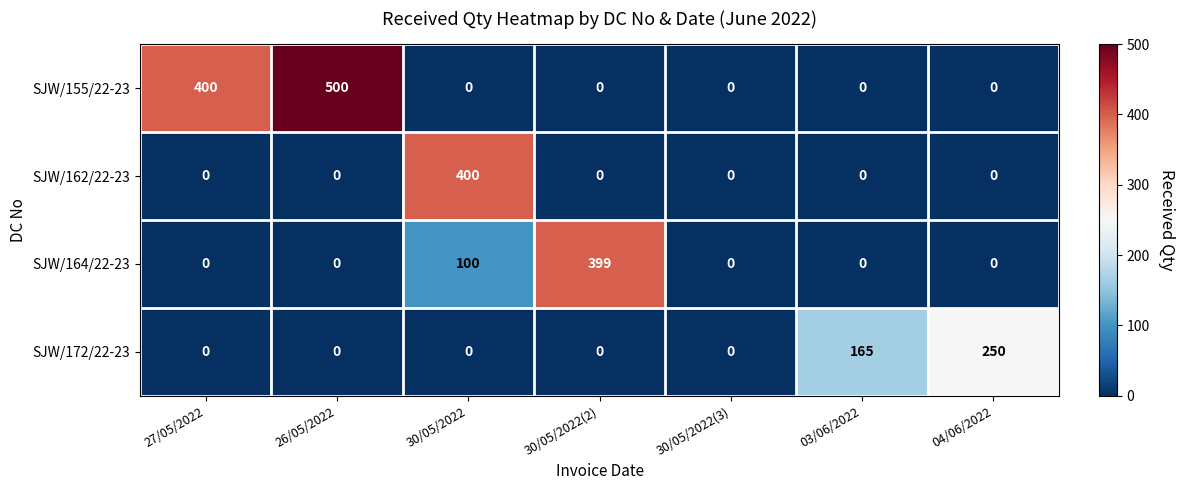

What is the total value across all series at 03/06/2022?

165